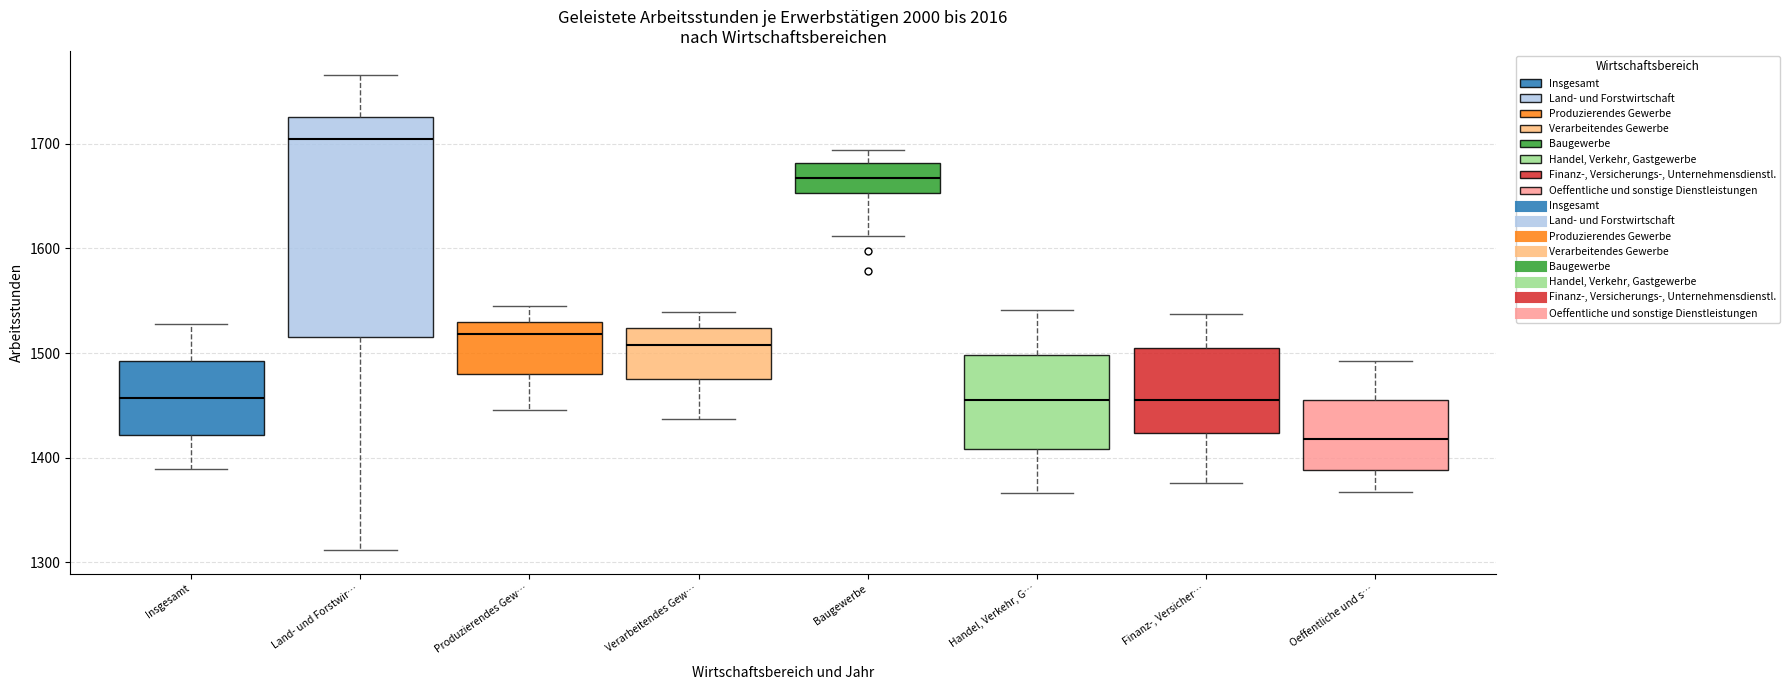

Reading left to right, read every box against the y-axis: the position of its median line, the range the box covers, and the ends of its whiskers. The values are not printed on the chart, so give them approximately, as read against the axis.

Insgesamt: median 1460, box 1420 to 1490, whiskers 1390 to 1530
Land- und Forstwir…: median 1710, box 1520 to 1730, whiskers 1310 to 1770
Produzierendes Gew…: median 1520, box 1480 to 1530, whiskers 1450 to 1550
Verarbeitendes Gew…: median 1510, box 1480 to 1520, whiskers 1440 to 1540
Baugewerbe: median 1670, box 1650 to 1680, whiskers 1610 to 1690
Handel, Verkehr, G…: median 1460, box 1410 to 1500, whiskers 1370 to 1540
Finanz-, Versicher…: median 1460, box 1420 to 1510, whiskers 1380 to 1540
Oeffentliche und s…: median 1420, box 1390 to 1460, whiskers 1370 to 1490